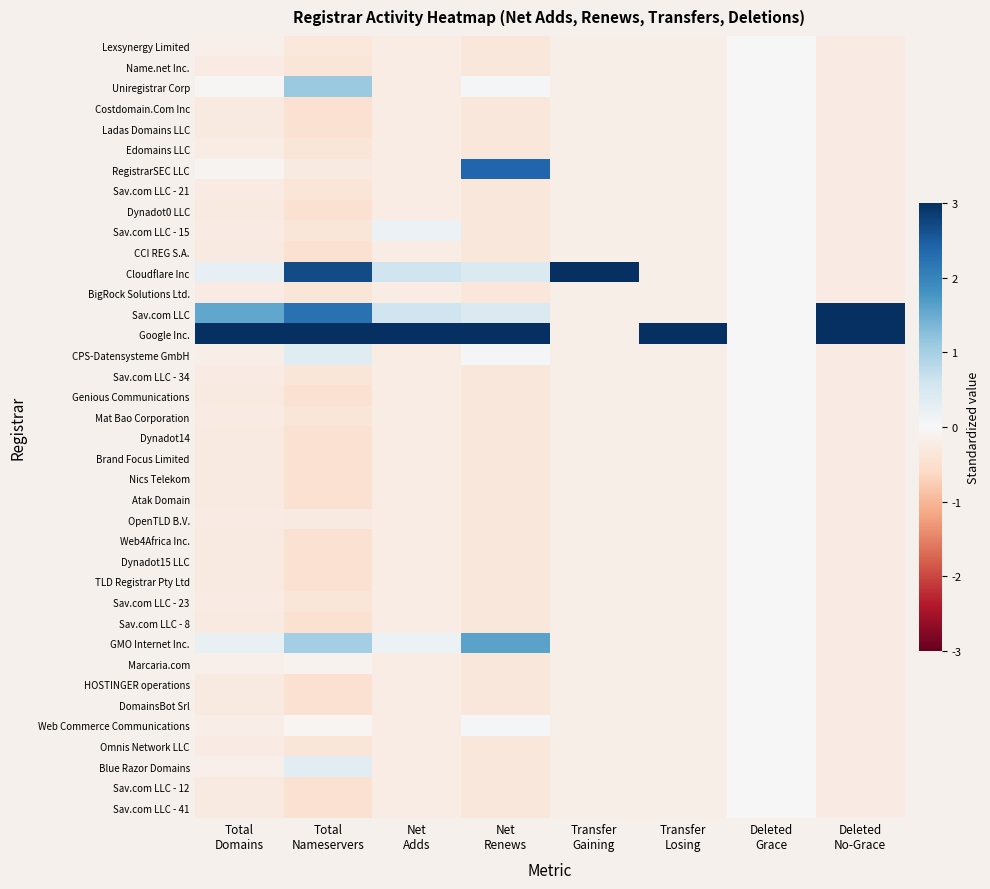

What is the spread (max minus min) of values at Transfer
Losing?

6.2